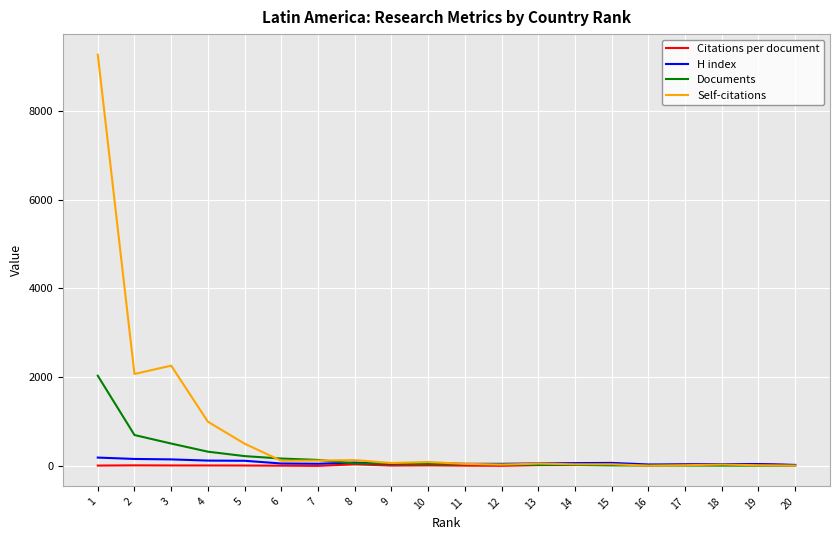

Which series has the largest total across all categories?

Self-citations